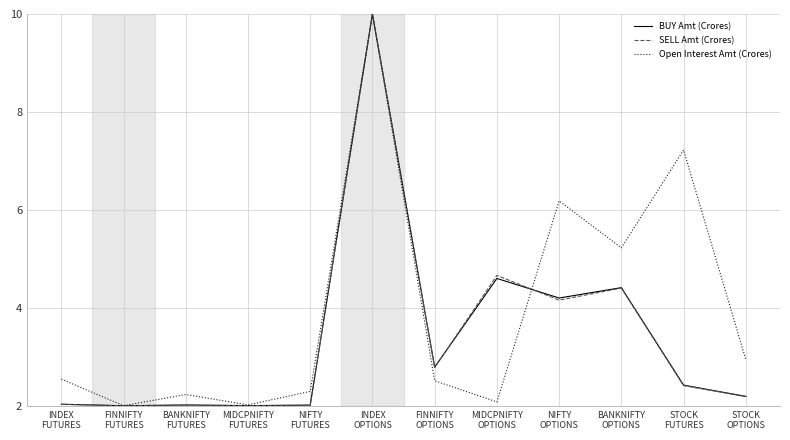

Which series has the largest total across all categories?

Open Interest Amt (Crores)